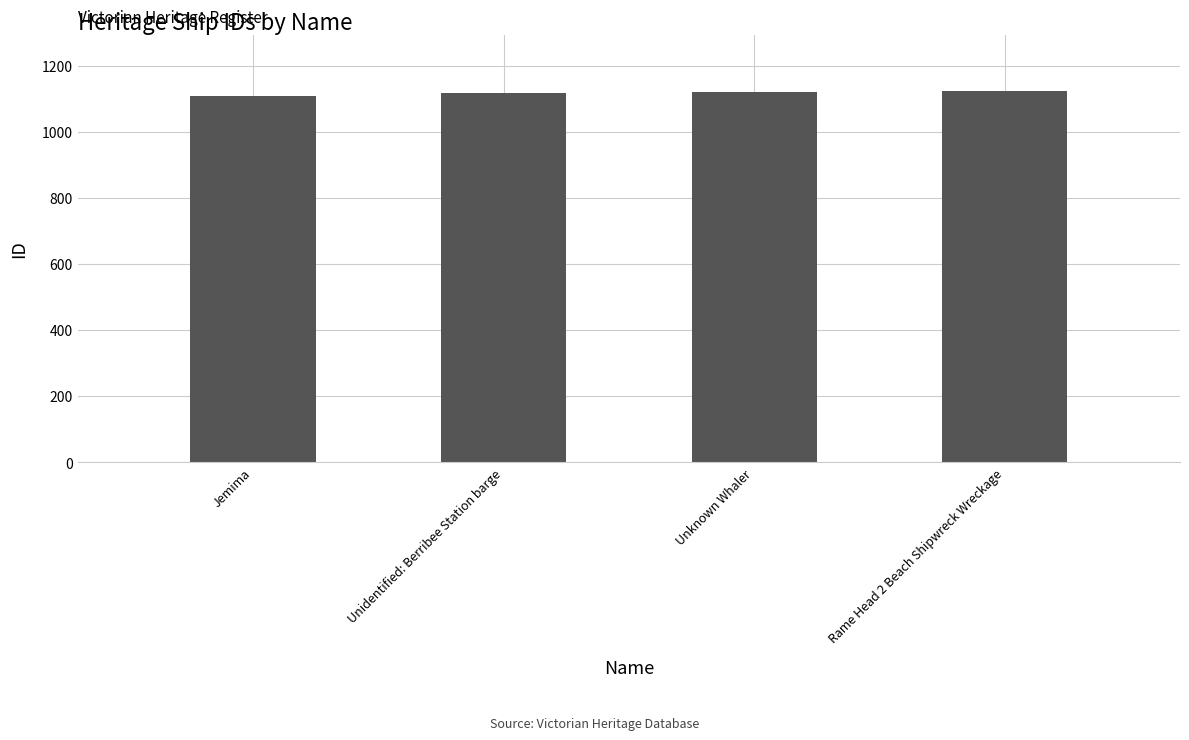

What is the label of the 1st bar from the left?

Jemima